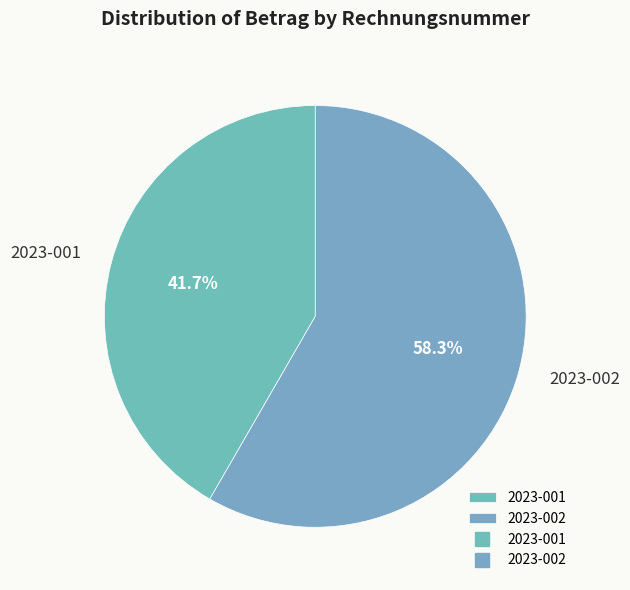

What is the smallest slice in the pie chart?

2023-001